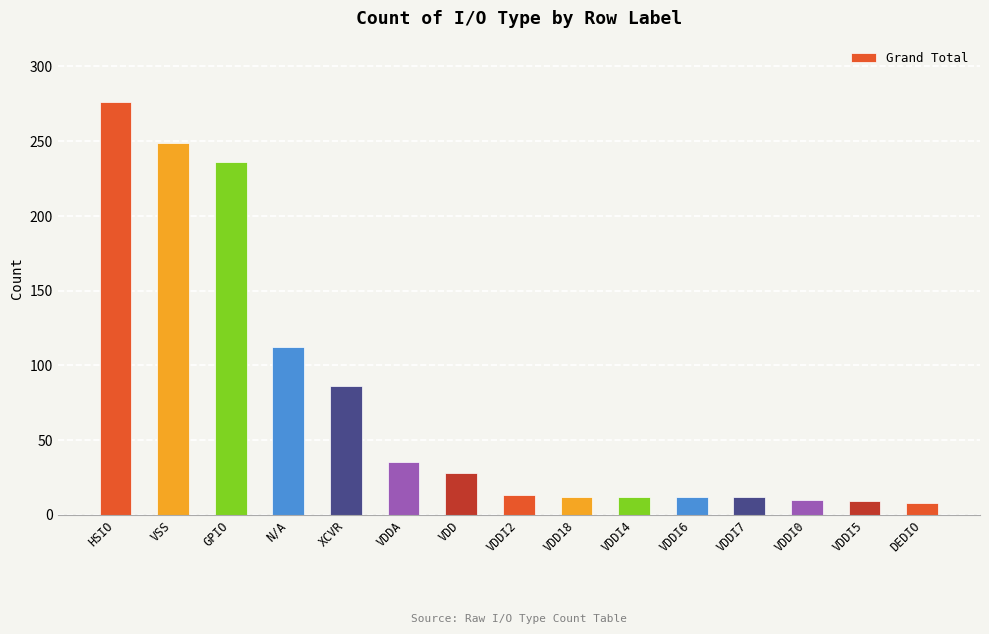

Are the bars horizontal?

No